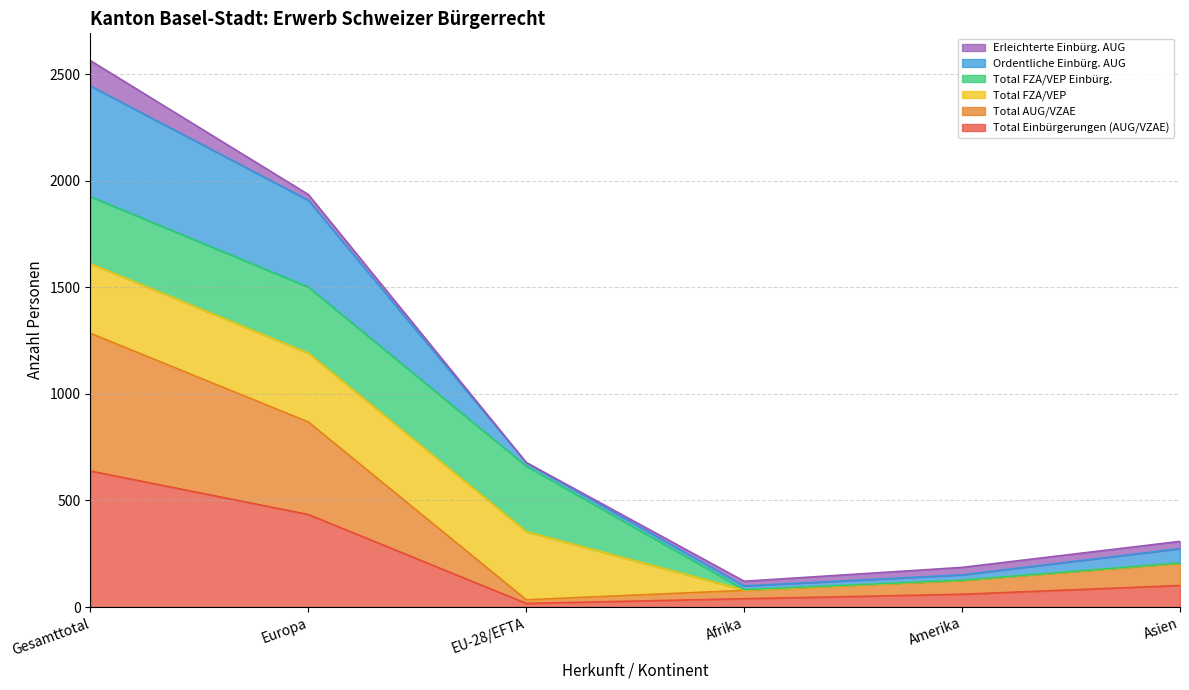

What is the maximum value for Total Einbürgerungen (AUG/VZAE)?

638